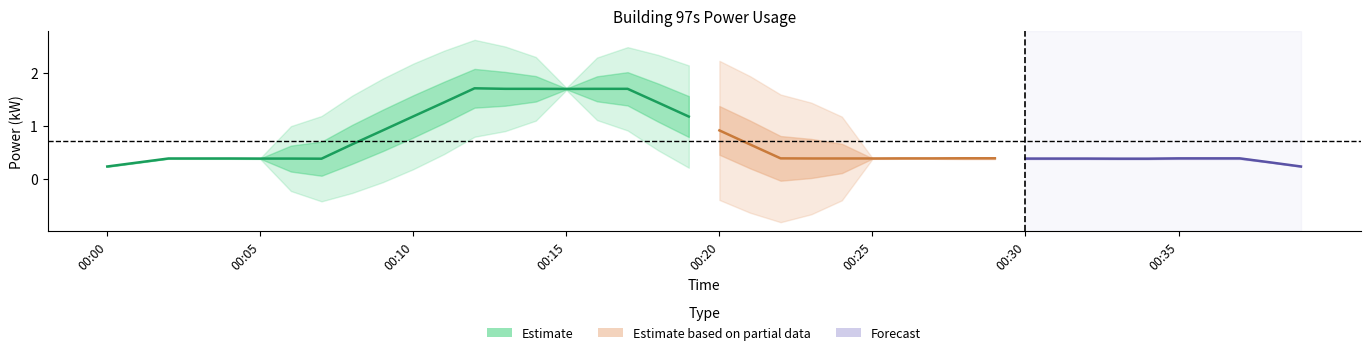

How many data points does each series have?

20